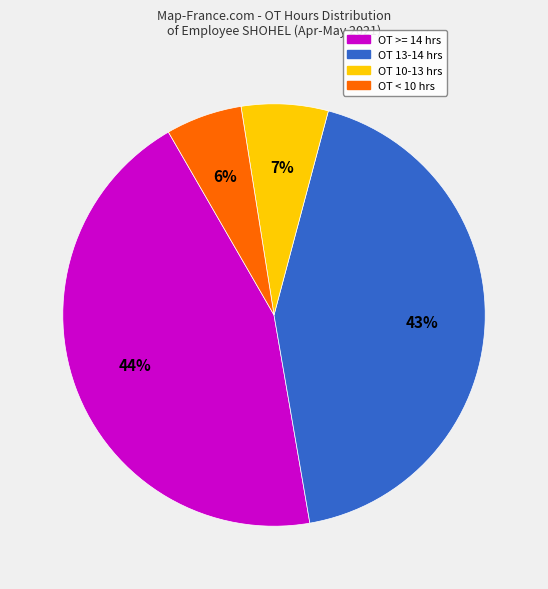

To the nearest percent, what is the average slice percentage?

25%